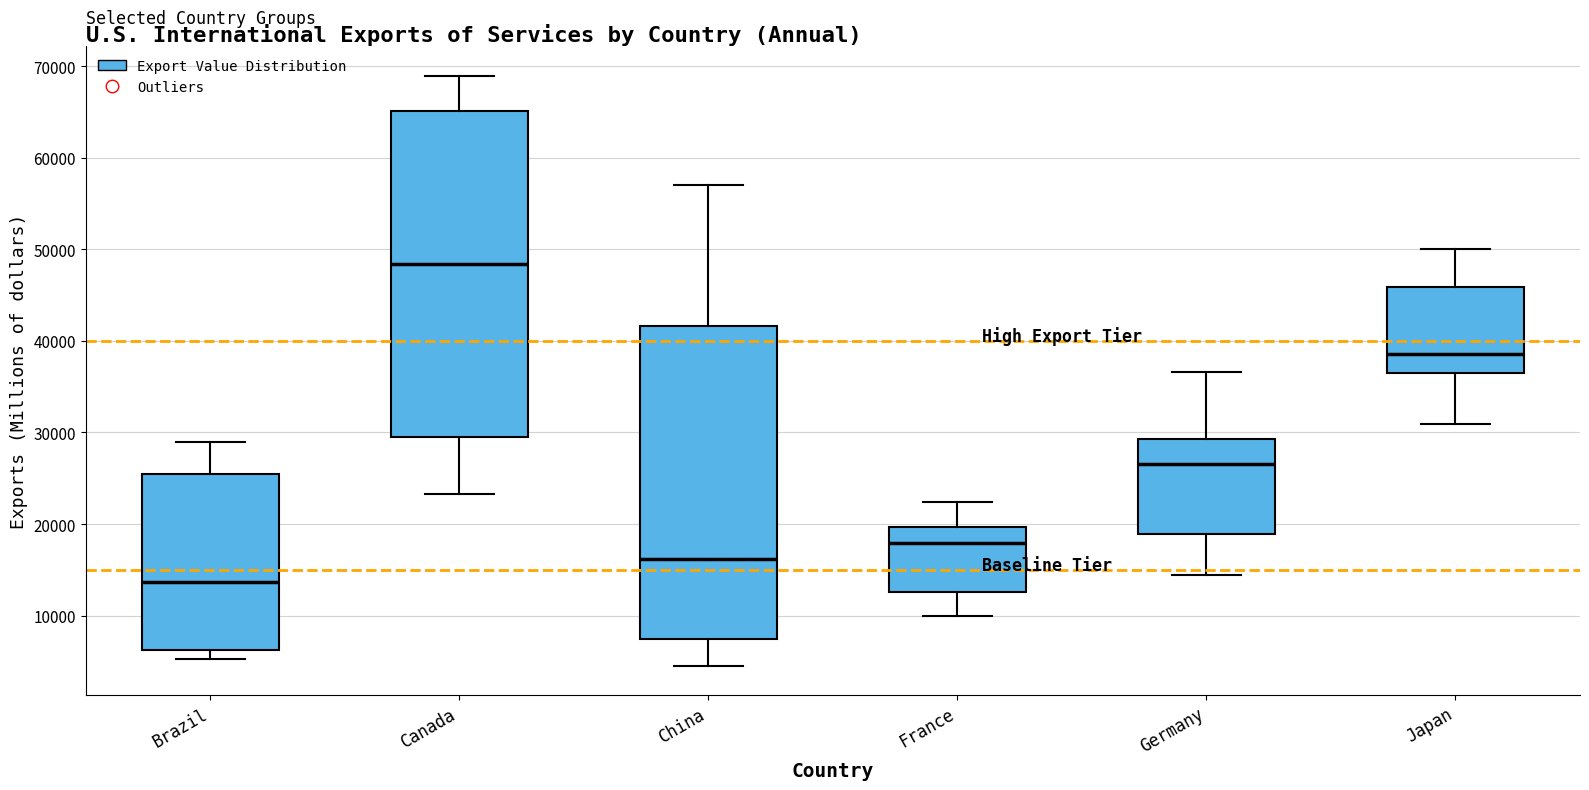

Reading left to right, transcribe this box plot: for each box, give where its median line is, the range the box spans, and where its two whiskers end, as read against the y-axis. The values are not printed on the chart, so give them approximately, as read against the axis.

Brazil: median 14000, box 6000 to 25000, whiskers 5000 to 29000
Canada: median 48000, box 29000 to 65000, whiskers 23000 to 69000
China: median 16000, box 7000 to 42000, whiskers 5000 to 57000
France: median 18000, box 13000 to 20000, whiskers 10000 to 22000
Germany: median 27000, box 19000 to 29000, whiskers 14000 to 37000
Japan: median 39000, box 36000 to 46000, whiskers 31000 to 50000